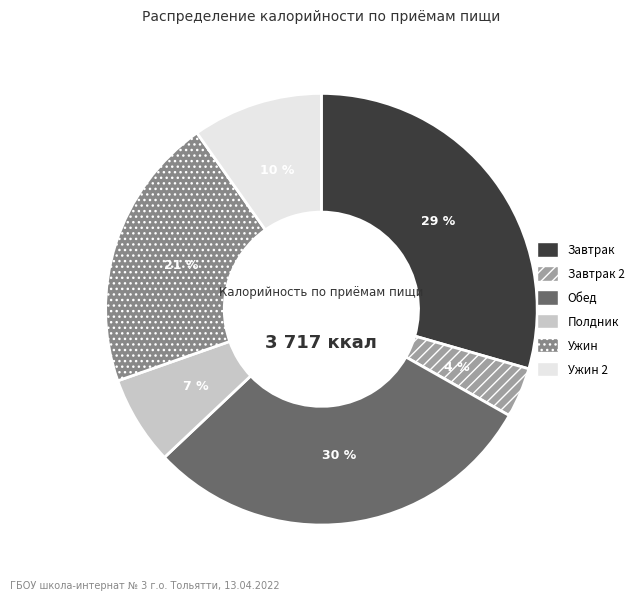

Combined, do Завтрак and Полдник account for over 50%?

No